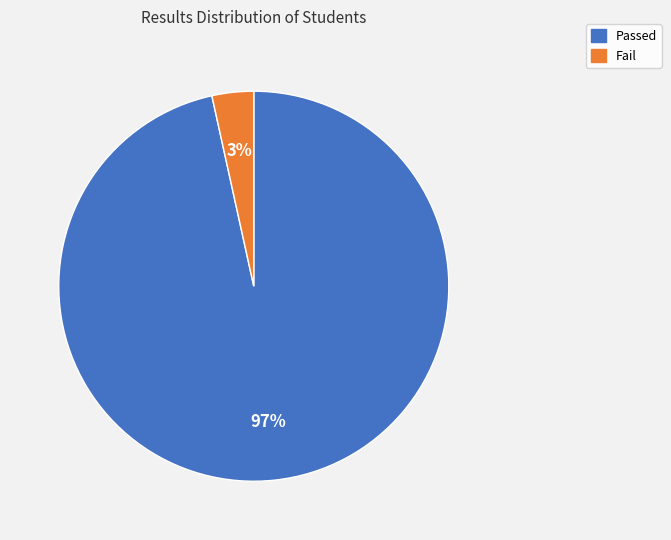

Does Passed account for over 50% of the chart?

Yes